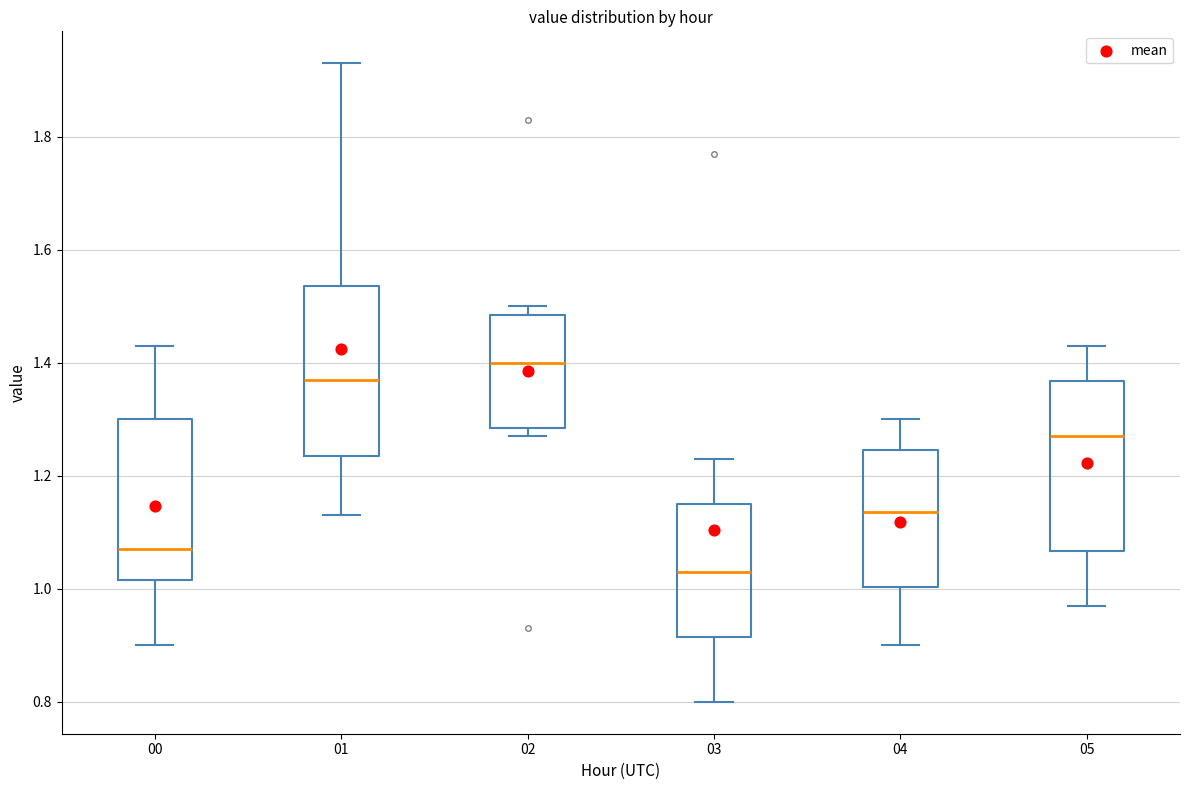

Where does the lower whisker of the box at x = 00 end on the y-axis? The values are not printed on the chart, so give them approximately, as read against the axis.

0.90